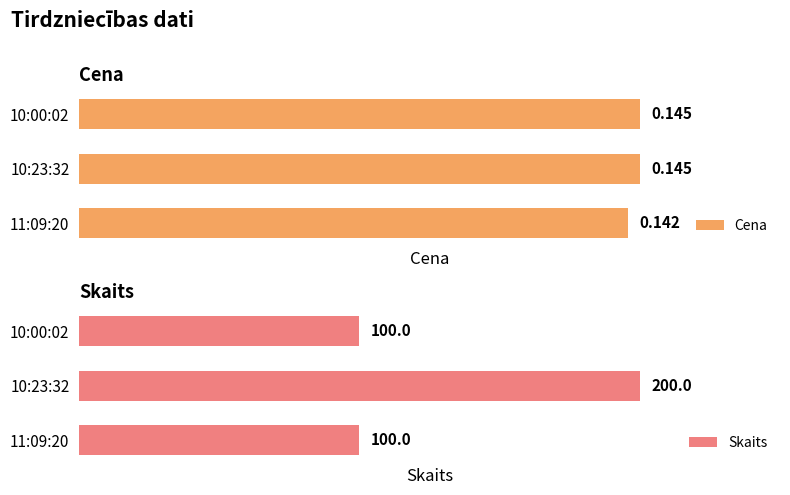

What is the average value of the Skaits series?

133.3